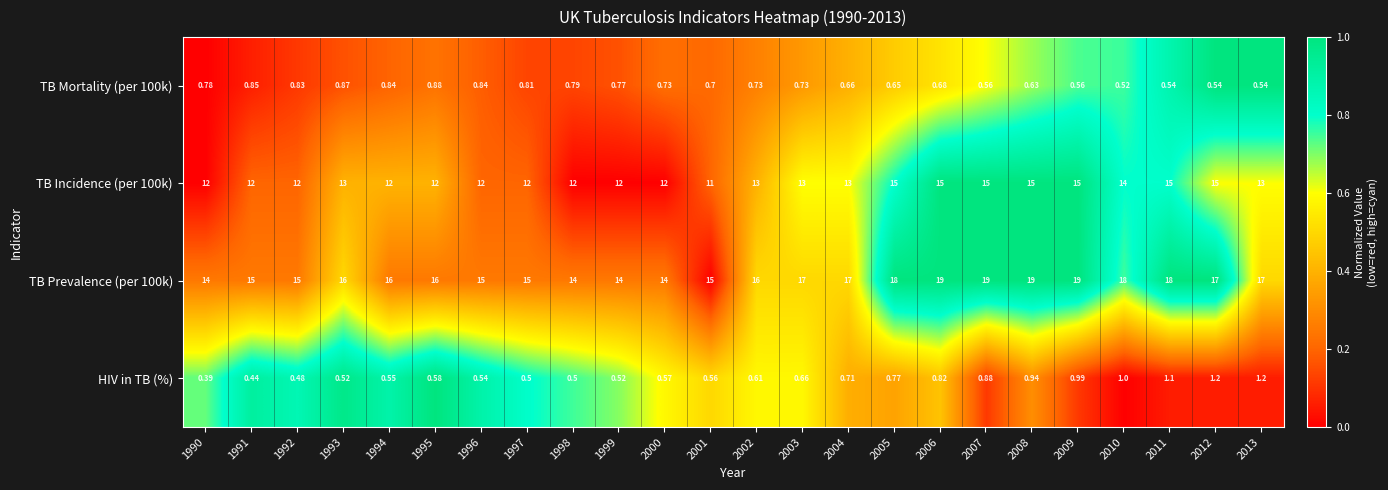

Is the value of TB Mortality (per 100k) at 1991 greater than the value of HIV in TB (%) at 2010?

No